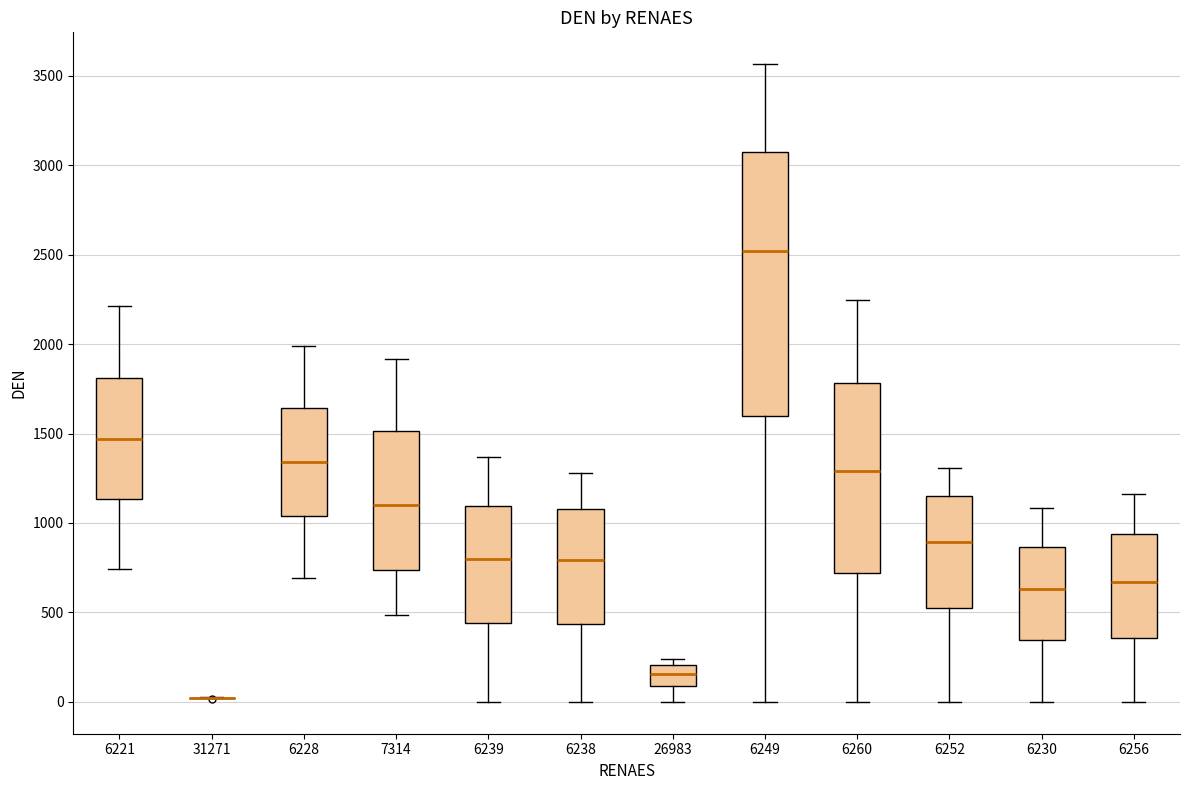

Reading left to right, read every box against the y-axis: the position of its median line, the range the box covers, and the ends of its whiskers. The values are not printed on the chart, so give them approximately, as read against the axis.

6221: median 1450, box 1150 to 1800, whiskers 750 to 2200
31271: box collapsed to a line at 0, whiskers 0 to 50
6228: median 1350, box 1050 to 1650, whiskers 700 to 2000
7314: median 1100, box 750 to 1500, whiskers 500 to 1900
6239: median 800, box 450 to 1100, whiskers 0 to 1350
6238: median 800, box 450 to 1100, whiskers 0 to 1300
26983: median 150, box 100 to 200, whiskers 0 to 250
6249: median 2500, box 1600 to 3050, whiskers 0 to 3550
6260: median 1300, box 700 to 1800, whiskers 0 to 2250
6252: median 900, box 500 to 1150, whiskers 0 to 1300
6230: median 650, box 350 to 850, whiskers 0 to 1100
6256: median 650, box 350 to 950, whiskers 0 to 1150